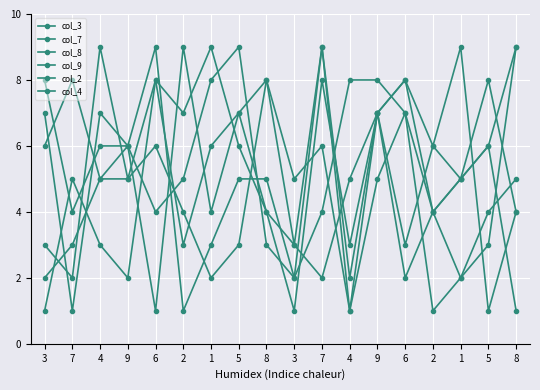

What is the total value across all series at 2?

29